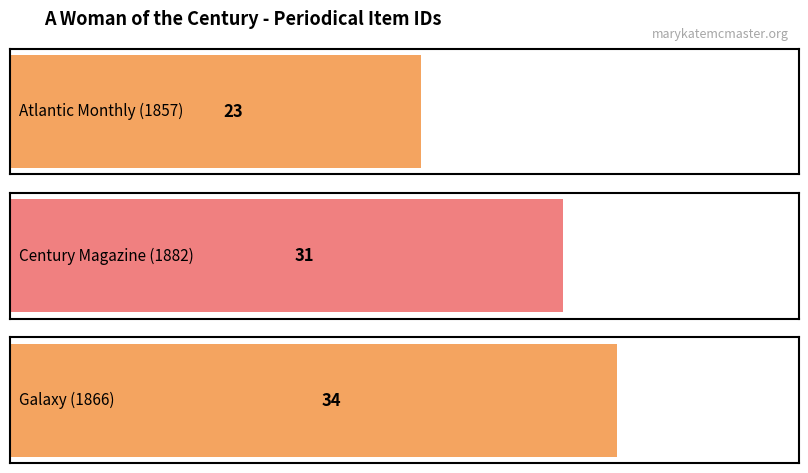

What is the maximum value shown in the chart?

34